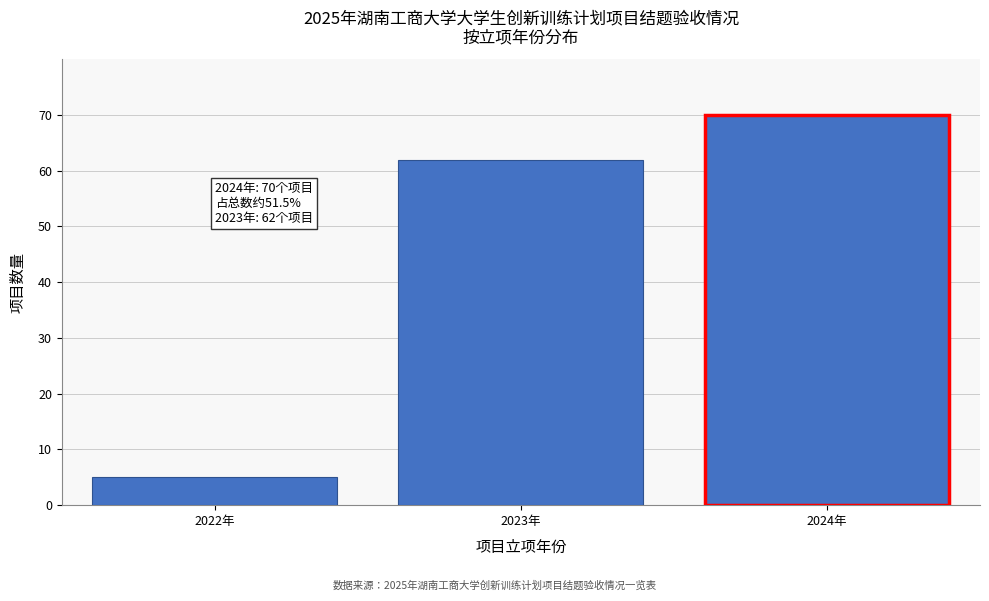

Reading left to right, what are all the values shown in this chart?

5	62	70